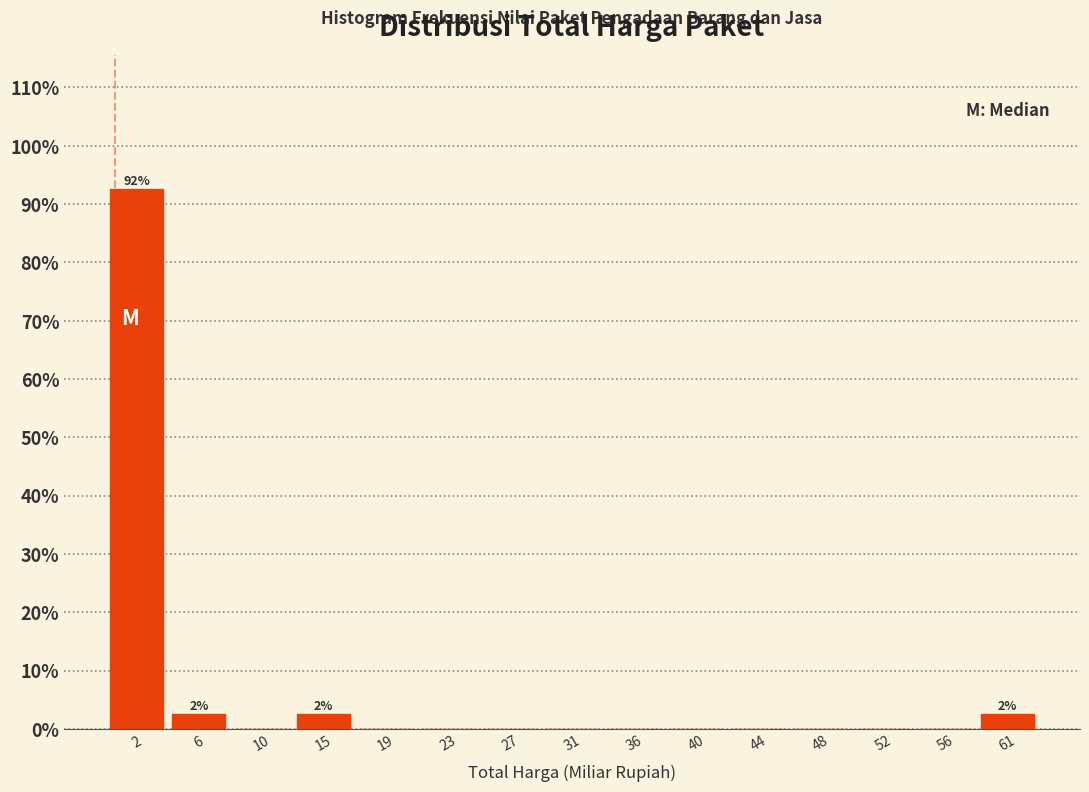

Which range on the x-axis has the tallest bar?

0.0 to 4.0